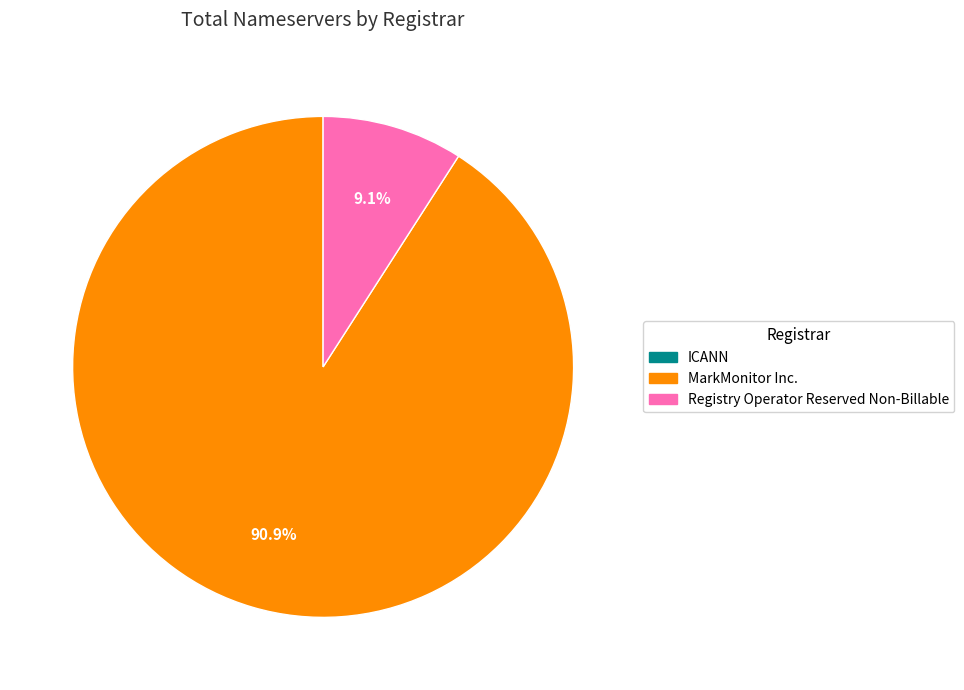

Between Registry Operator Reserved Non-Billable and MarkMonitor Inc., which is larger?

MarkMonitor Inc.